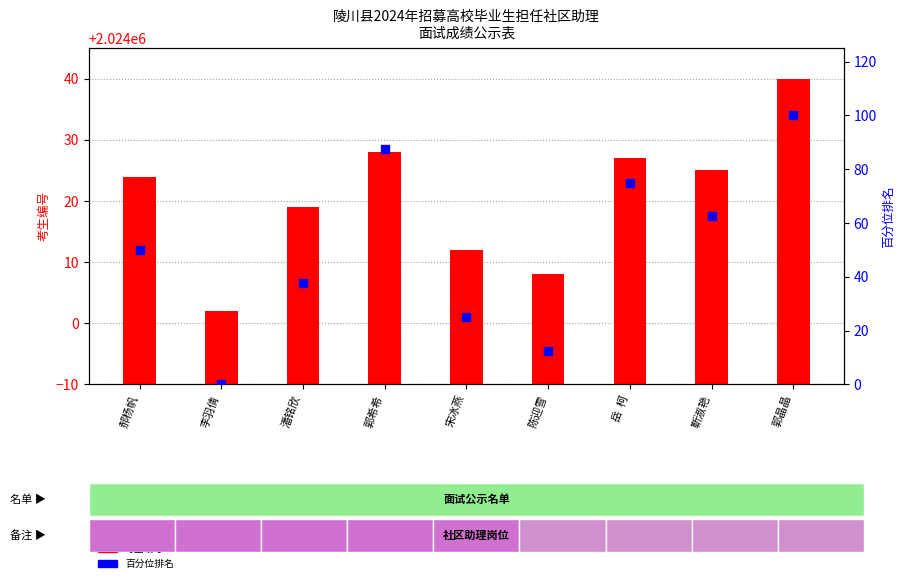

Which series has the largest total across all categories?

考生编号